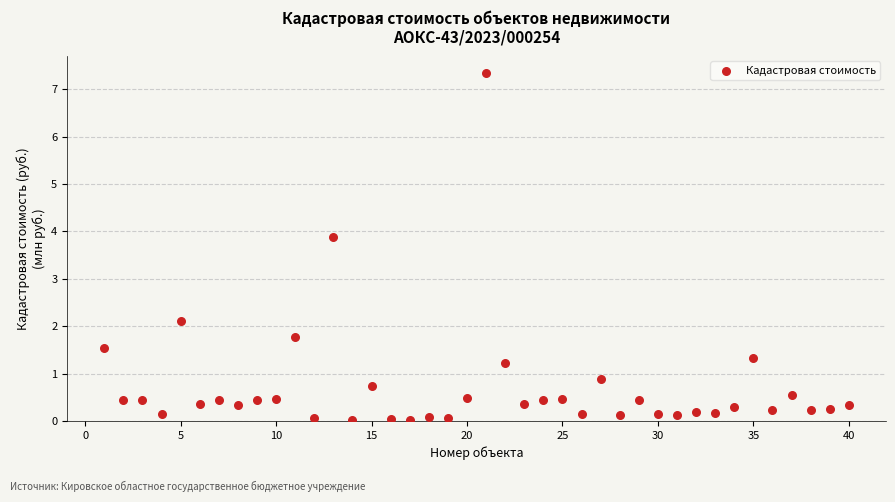

What is the range of X values (max minus min)?

39.0